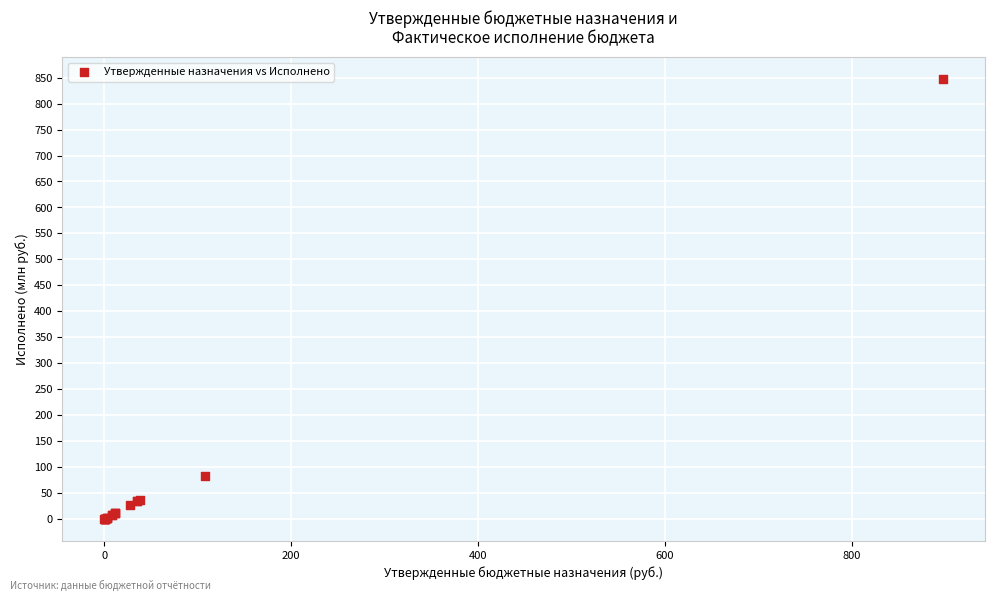

What Y value in the scatter plot is closest to 423?

83.9